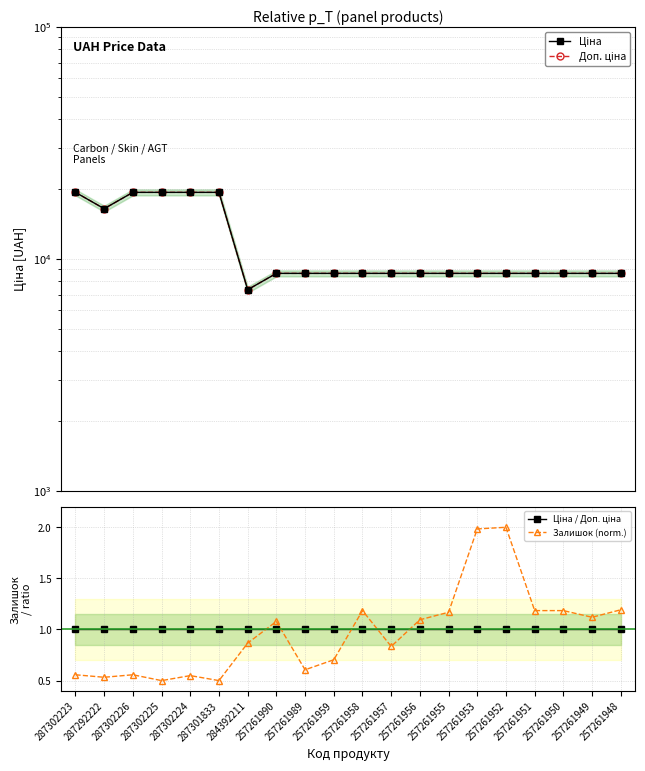

True or false: Залишок (norm.) and Ціна cross at least once.

False